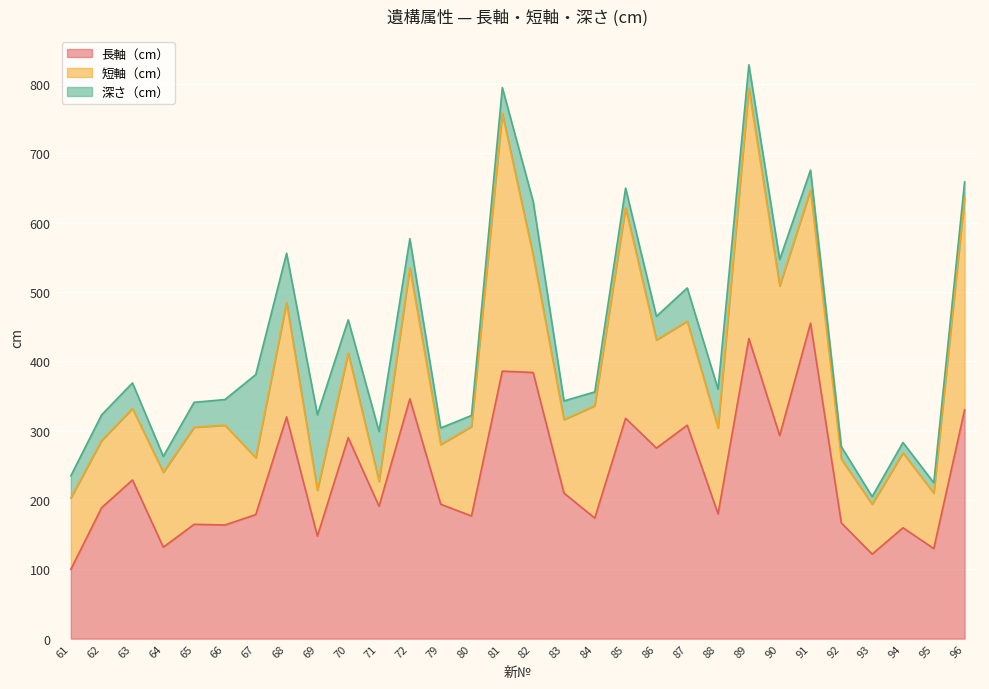

True or false: 長軸（cm） and 深さ（cm） cross at least once.

False